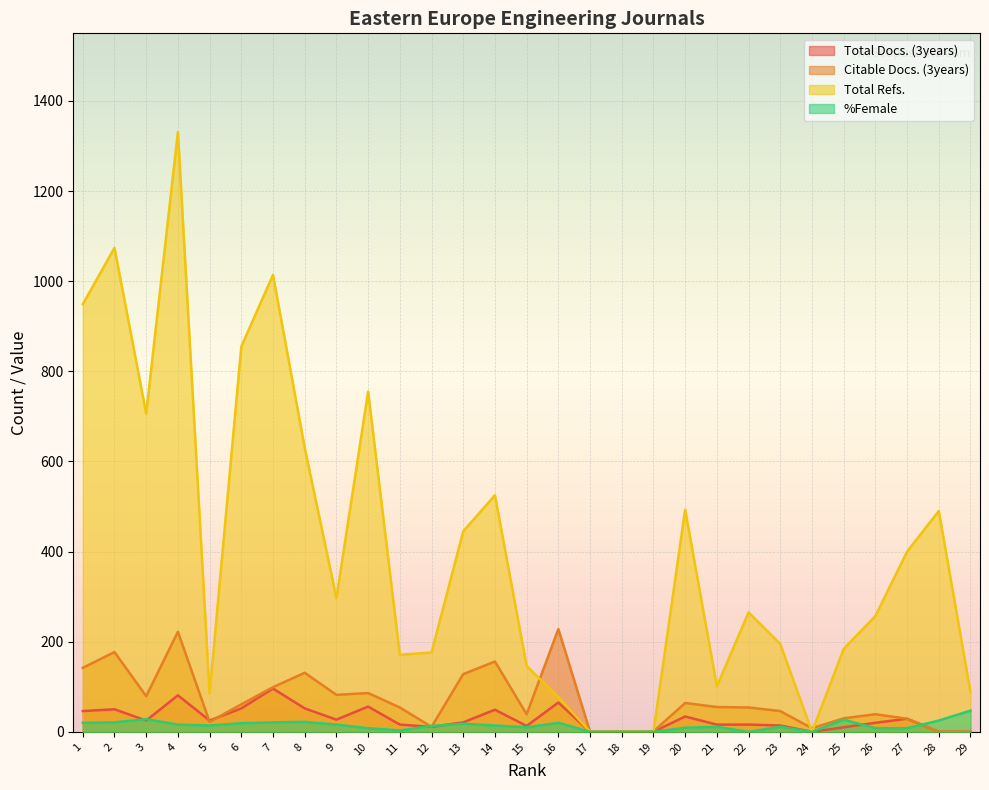

What is the average value of the Total Refs. series?

404